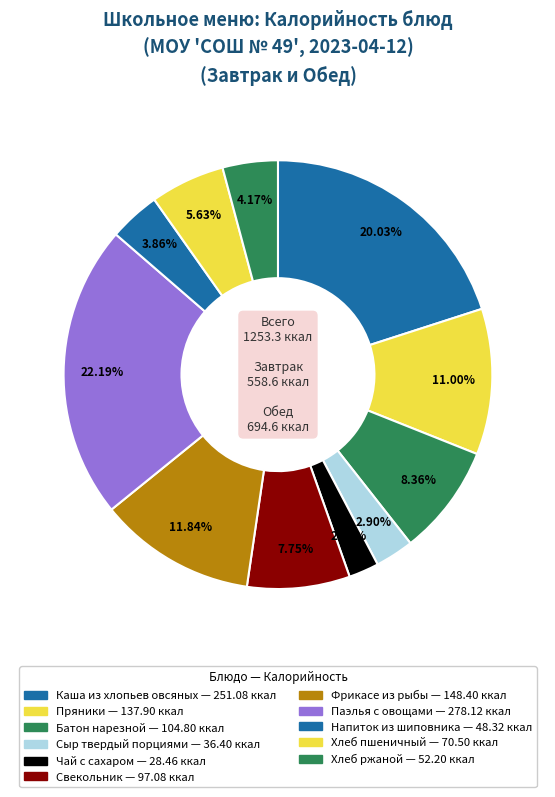

How many slices are in this pie chart?

11